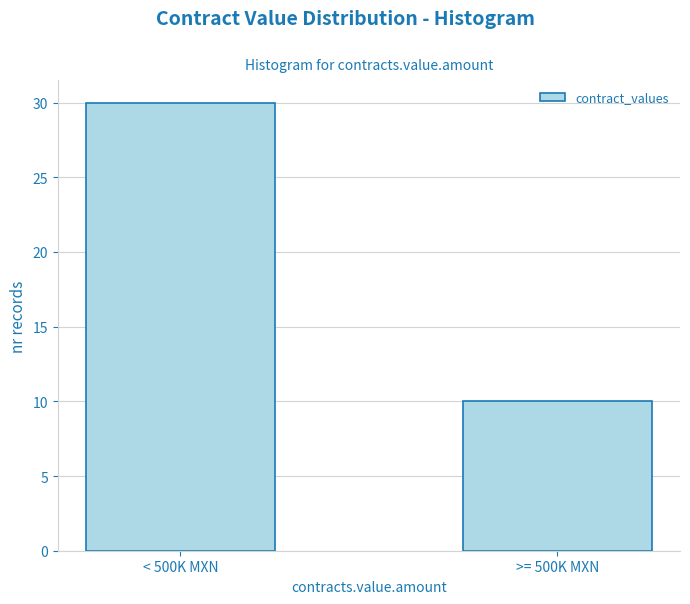

Reading left to right, extract all data points from this chart.

30	10